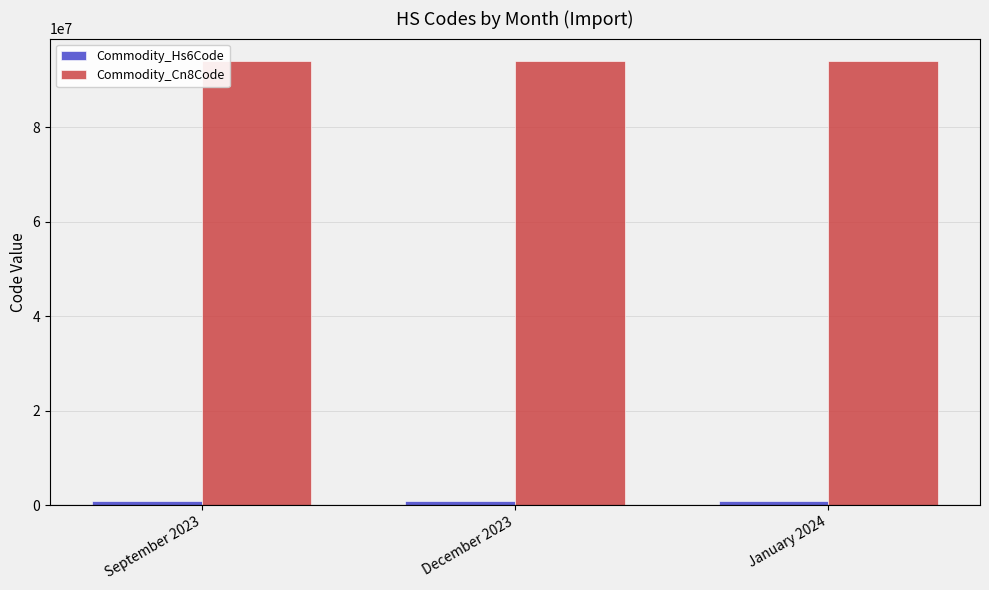

The value of Commodity_Cn8Code at December 2023 is 26508243. True or false?

False